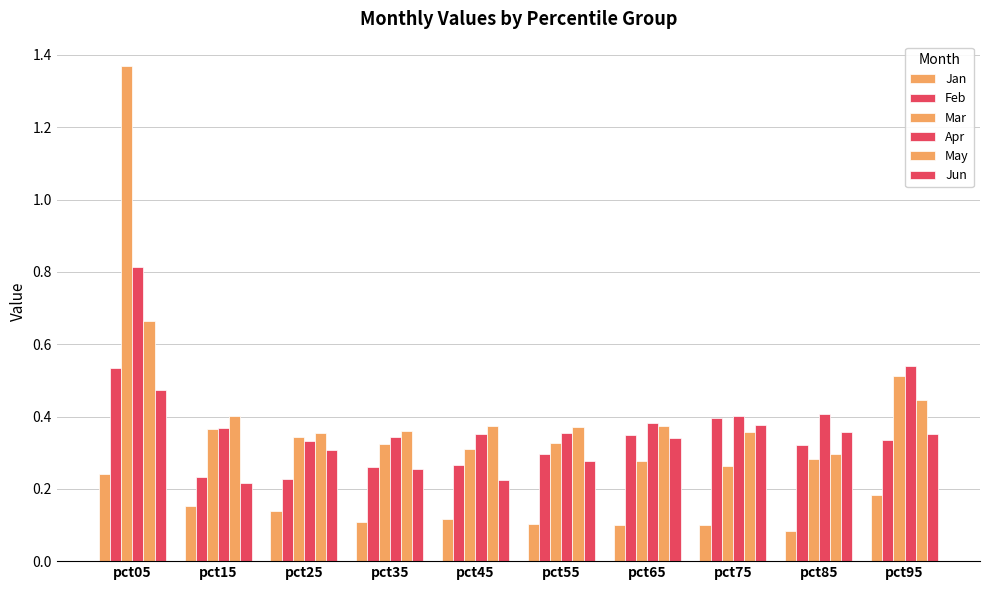

How many groups of bars are there?

10